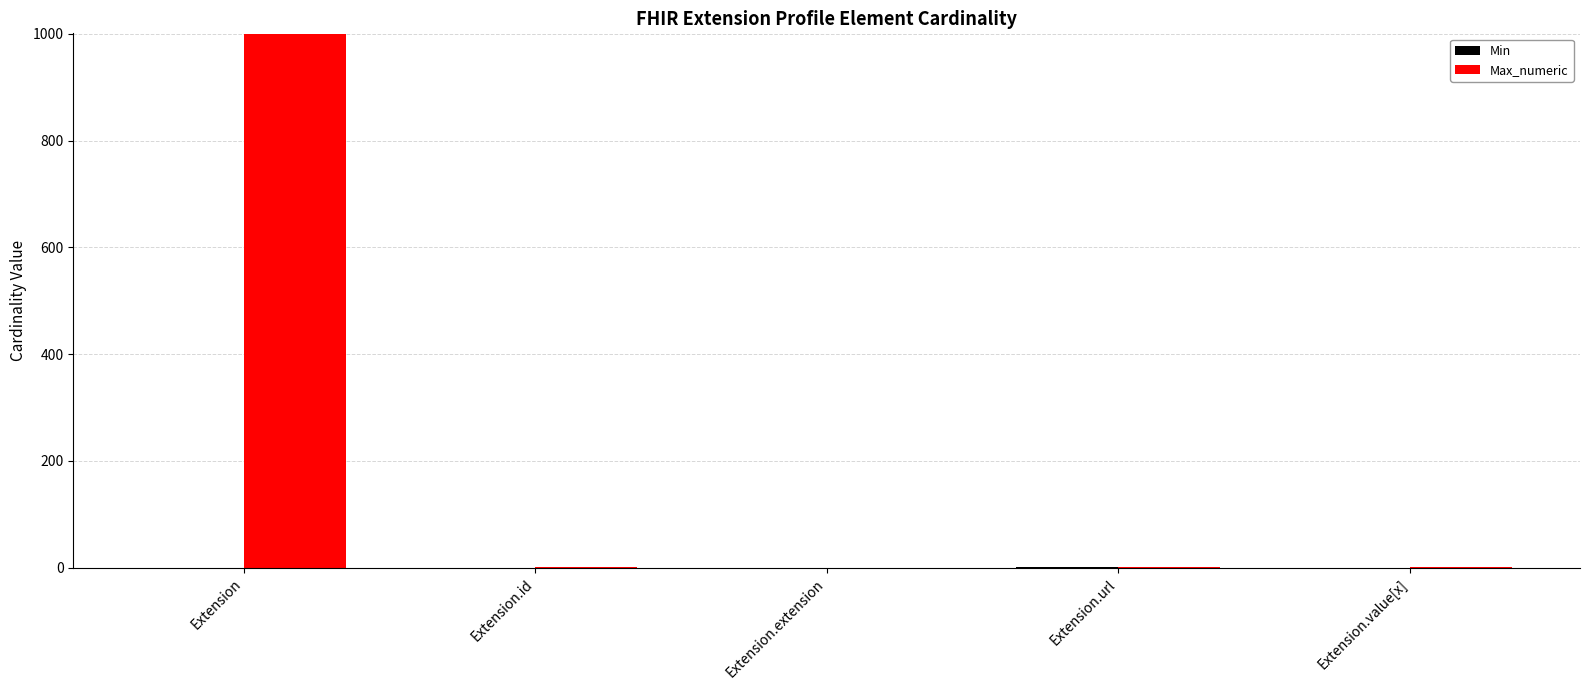

At which label does Max_numeric first exceed 1?

Extension